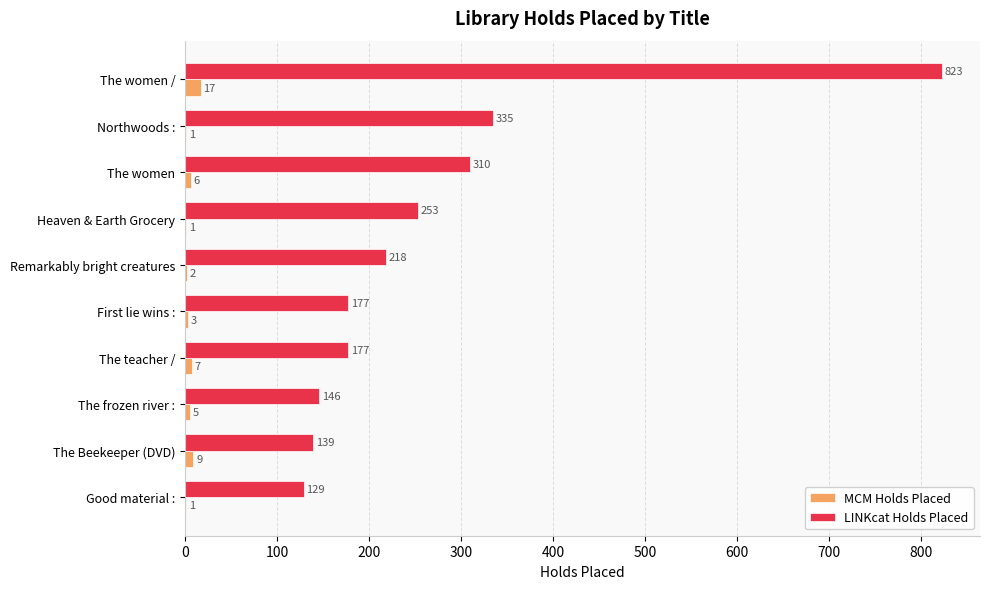

The value of MCM Holds Placed at First lie wins : is 3. True or false?

True